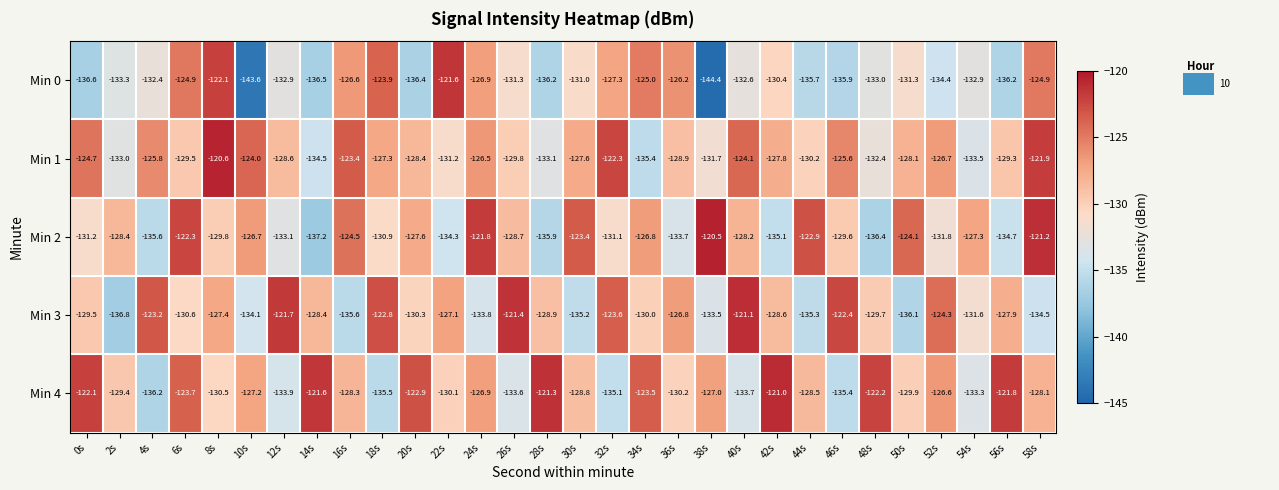

At which category is the sum across all series the highest?

8s